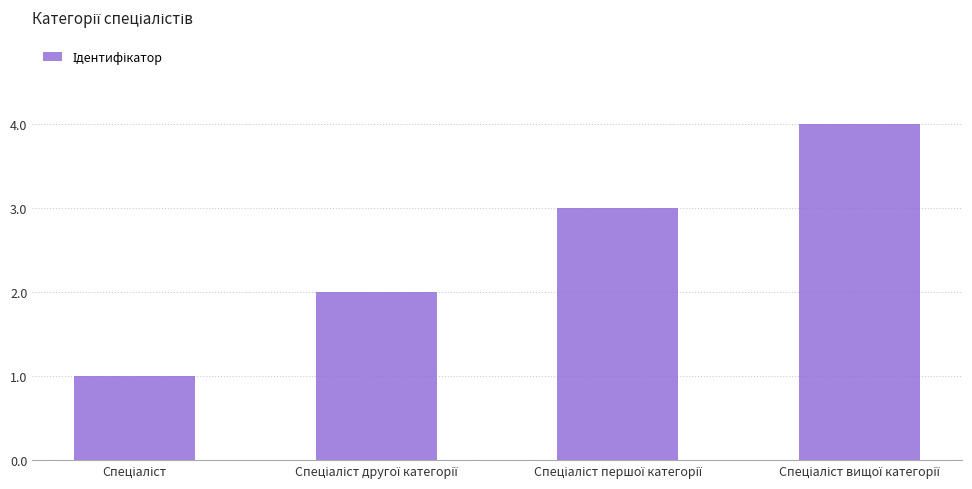

Are the bars horizontal?

No